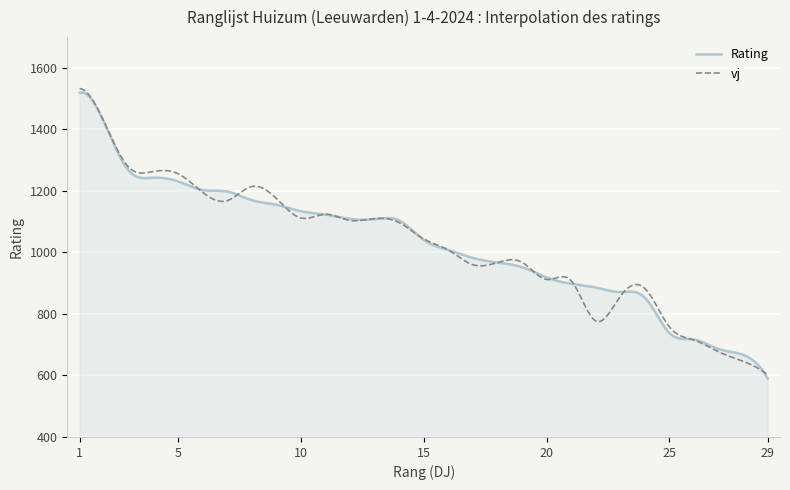

True or false: Rating and vj intersect in this chart.

True